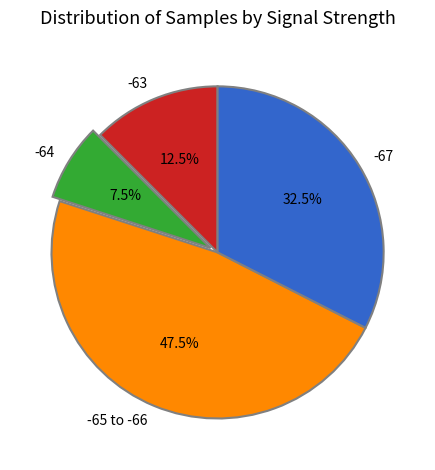

Is -65 to -66 the majority of the pie?

No